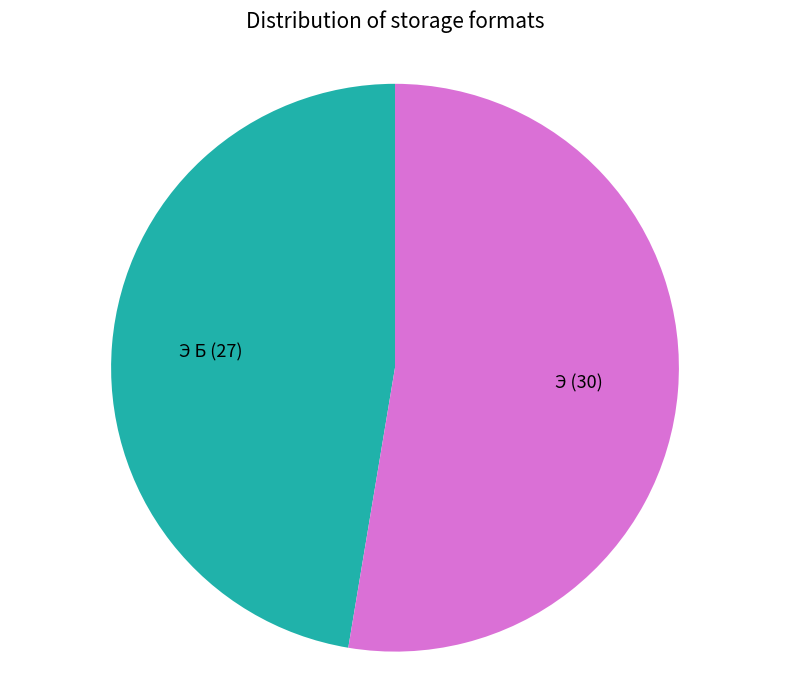

True or false: Э Б accounts for 41% of the total.

False